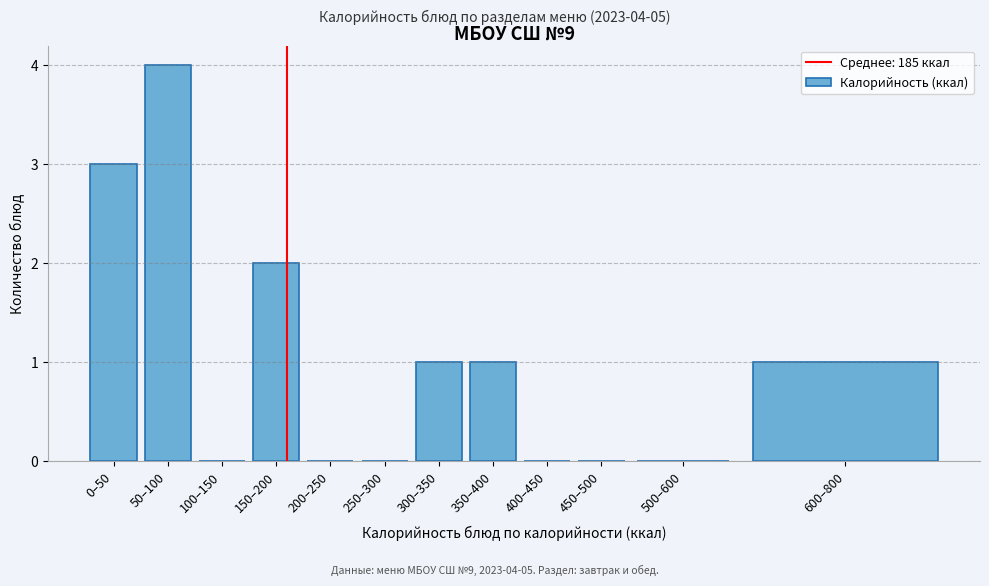

Reading right to left, list all the values displayed in this chart.

600–800=1	500–600=0	450–500=0	400–450=0	350–400=1	300–350=1	250–300=0	200–250=0	150–200=2	100–150=0	50–100=4	0–50=3